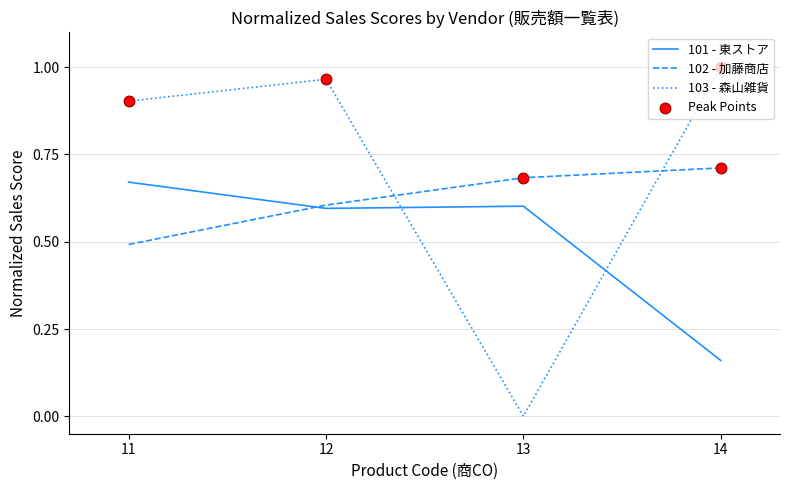

After their last crossing, which series has the higher values: 103 - 森山雑貨 or 102 - 加藤商店?

103 - 森山雑貨